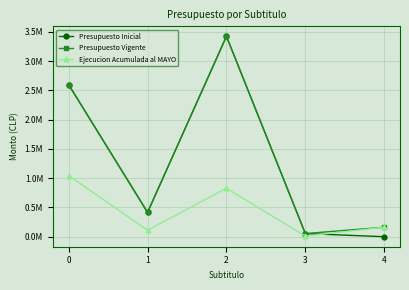

True or false: Presupuesto Inicial has more than 0 interior local peaks.

True